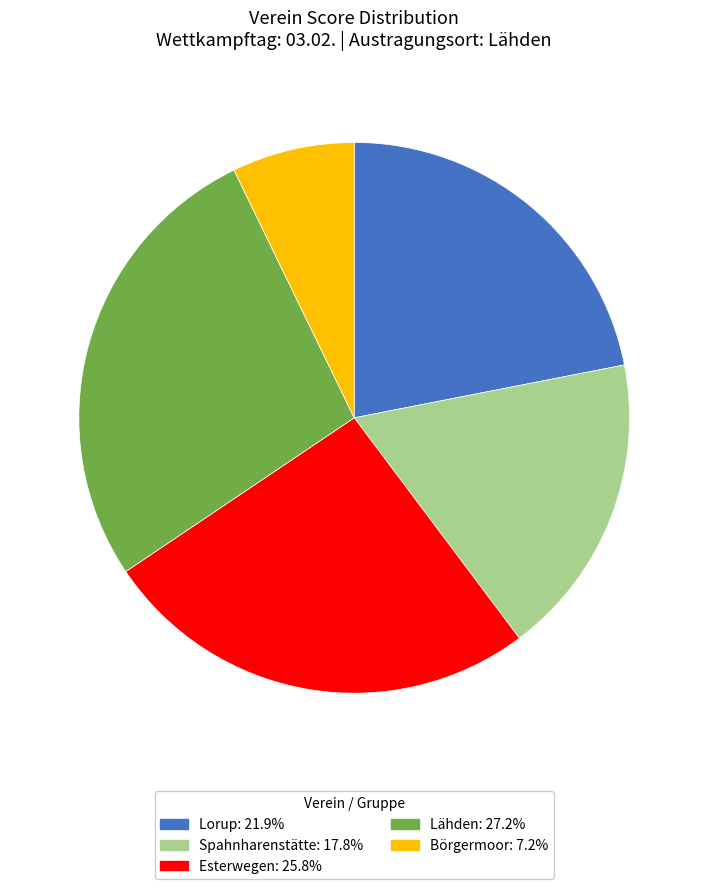

Does any single category account for the majority?

No